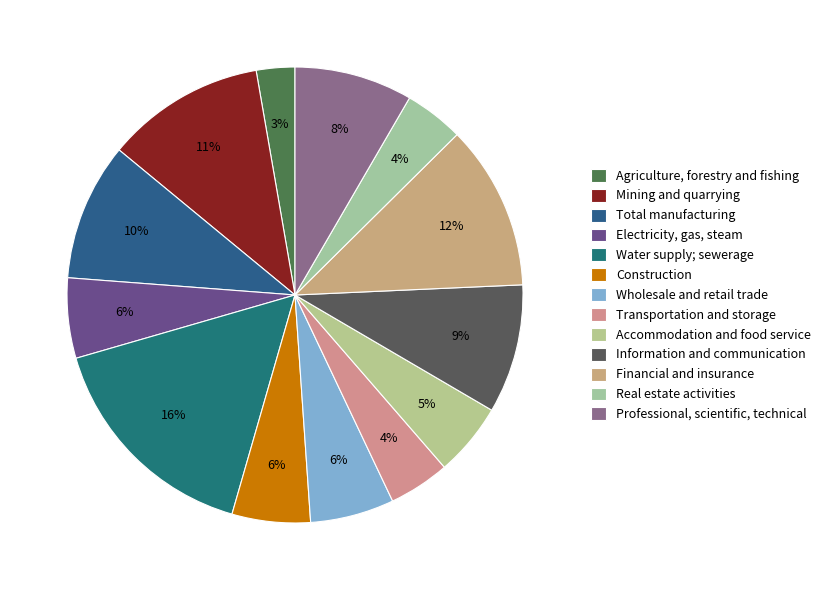

Approximately how many times larger is the value at Mining and quarrying compared to Accommodation and food service?

2.2